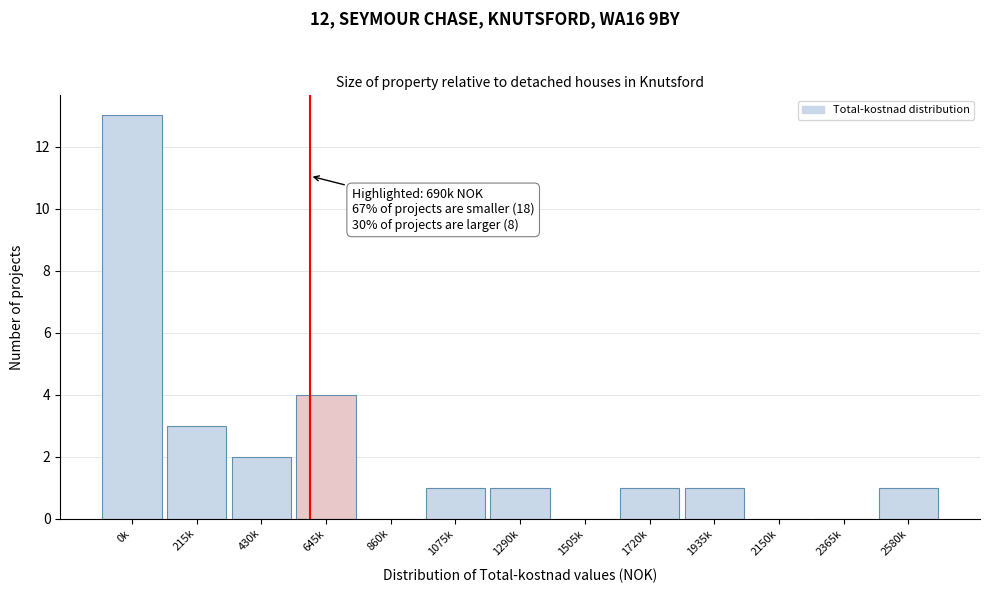

Reading left to right, transcribe all the data shown in this chart.

0k=13	215k=3	430k=2	645k=4	860k=0	1075k=1	1290k=1	1505k=0	1720k=1	1935k=1	2150k=0	2365k=0	2580k=1